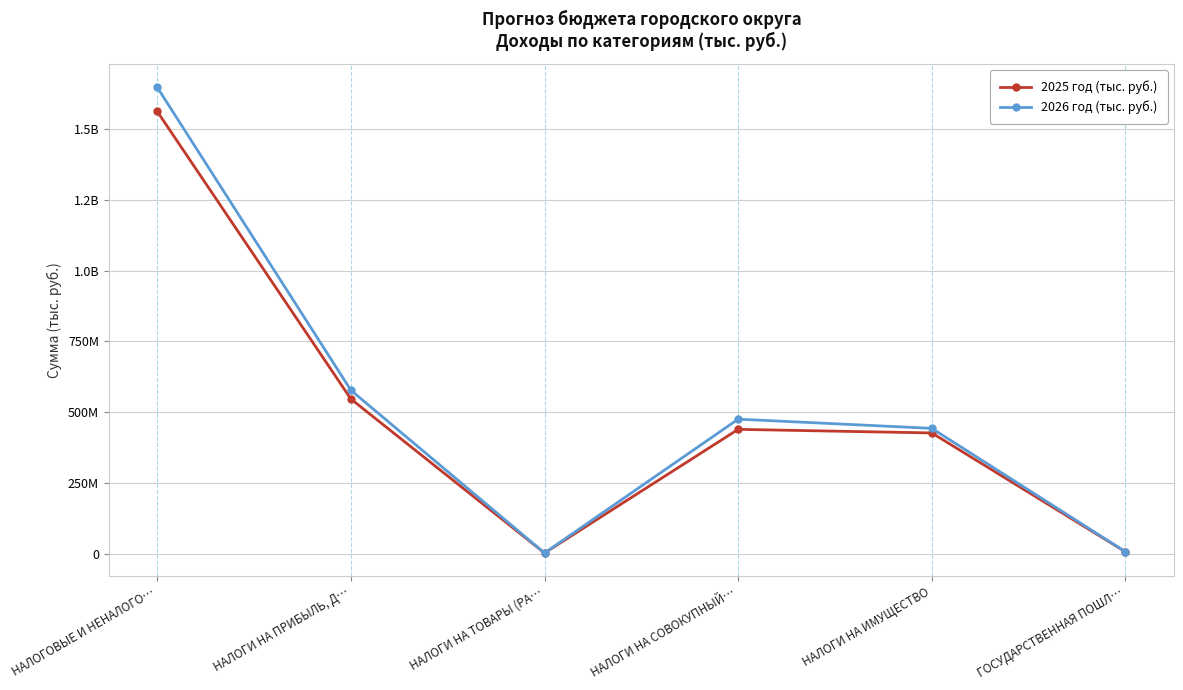

True or false: 2026 год (тыс. руб.) and 2025 год (тыс. руб.) intersect in this chart.

False